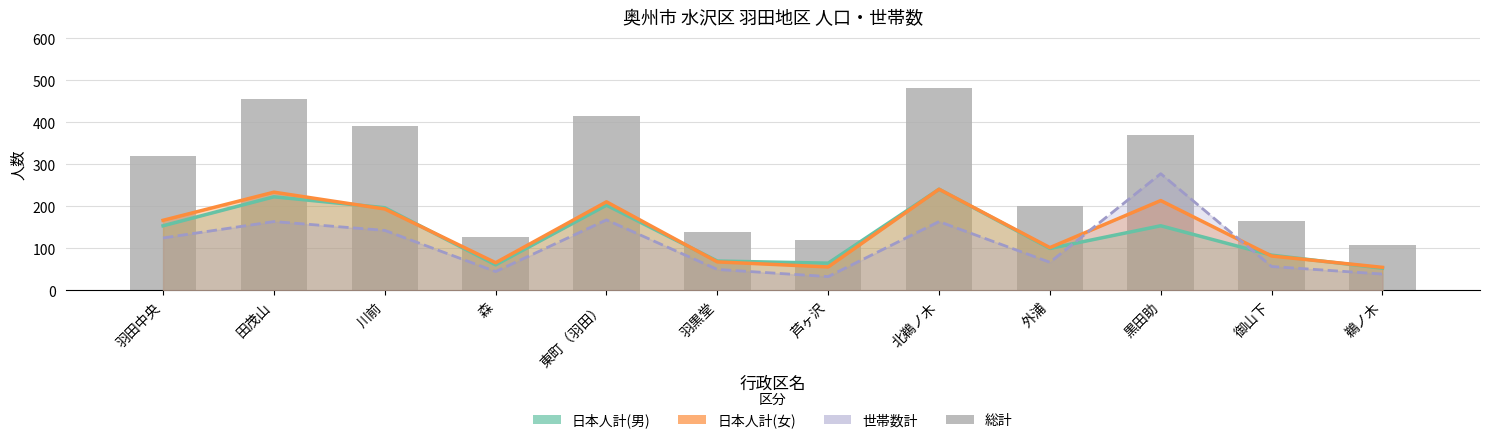

What value does the data have at 森, to the nearest 10?

130